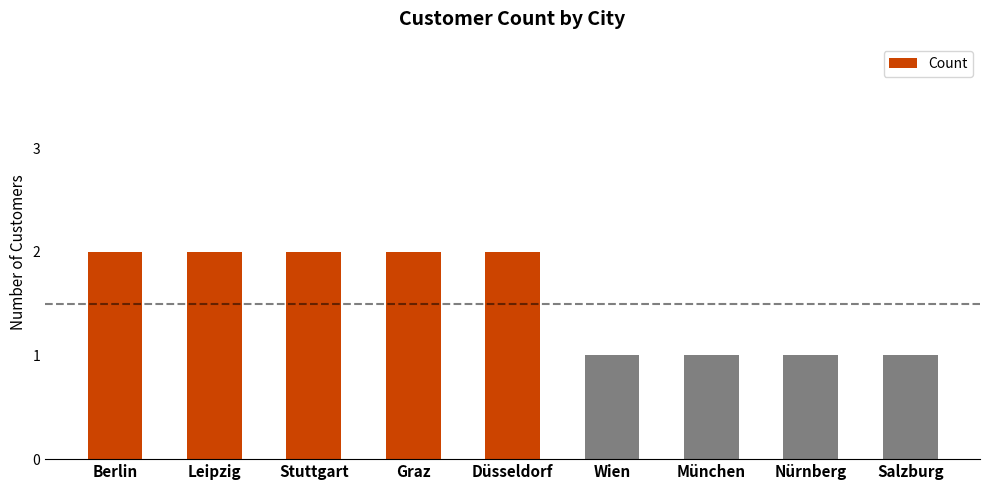

Are the bars horizontal?

No